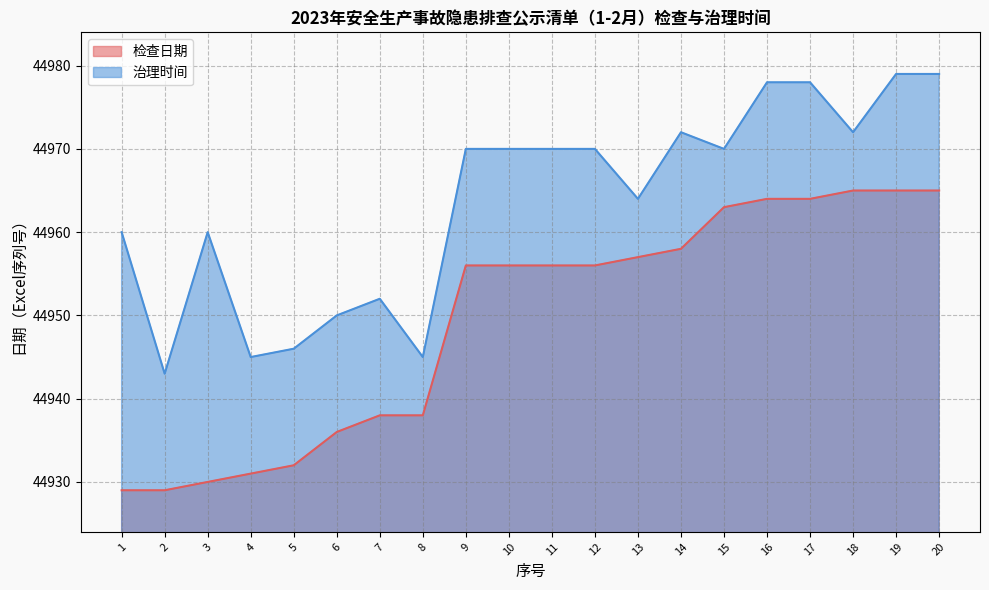

What is the total value across all series at 3?

89890